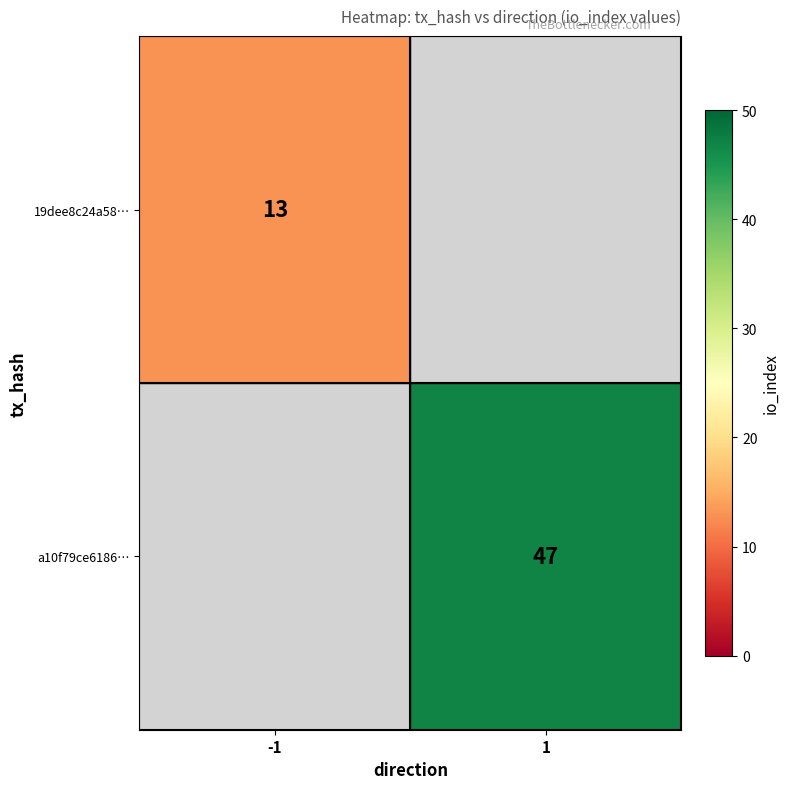

True or false: 19dee8c24a58… has a value of 13 at -1.

True